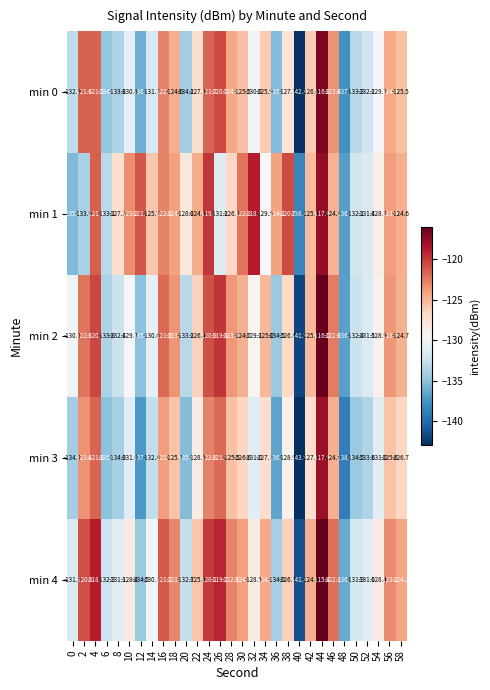

What is the sum of the min 2 values at 54 and 20?

-262.1